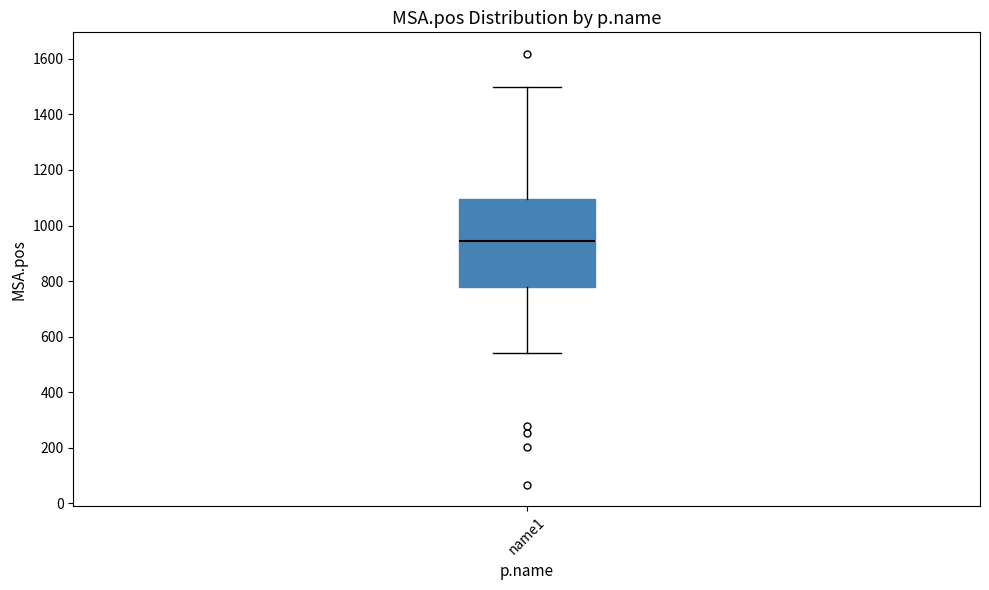

Read this box plot against the y-axis: the position of the median line, the range covered by the box, and the ends of both whiskers. The values are not printed on the chart, so give them approximately, as read against the axis.

median 940, box 780 to 1100, whiskers 540 to 1500